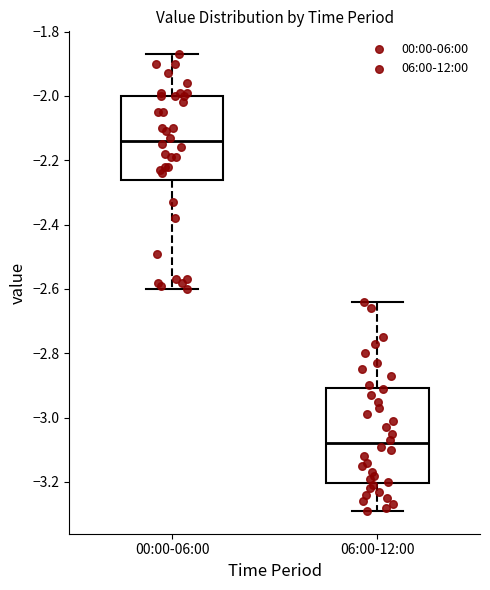

Which box has the highest median line?

00:00-06:00